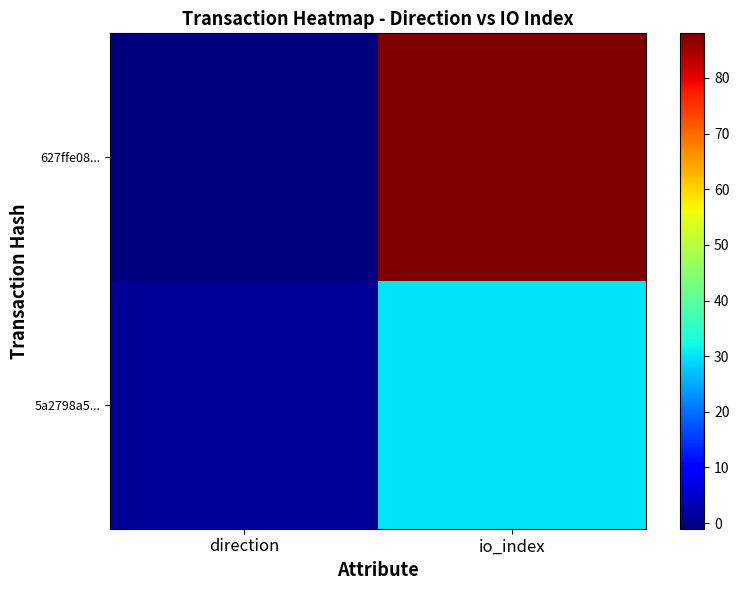

How many data points does each series have?

2